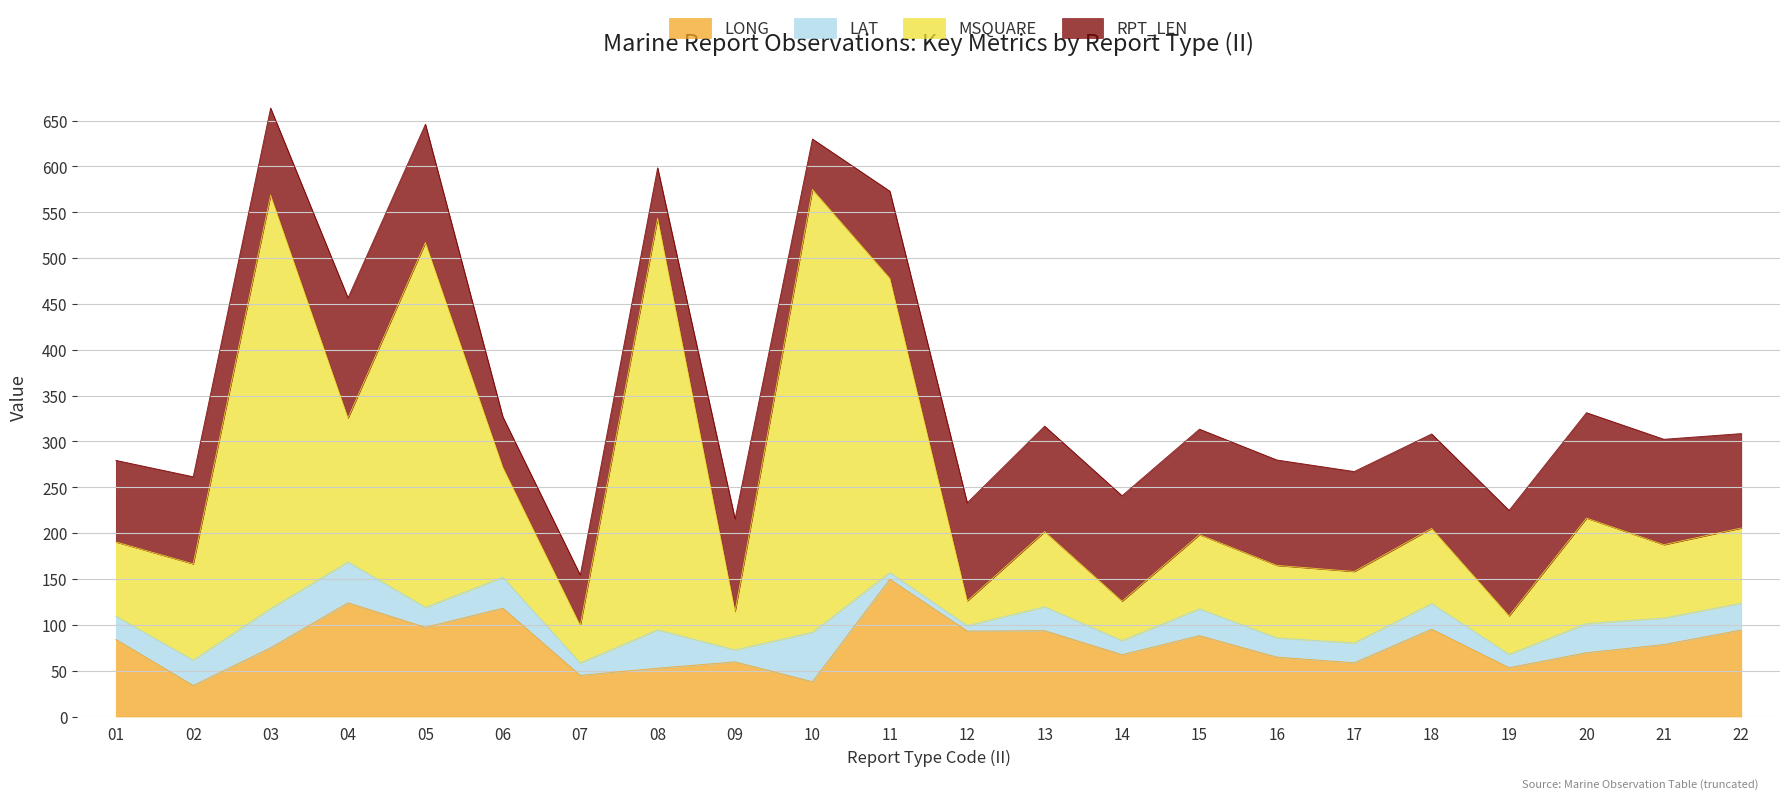

How many lines are shown in the chart?

4